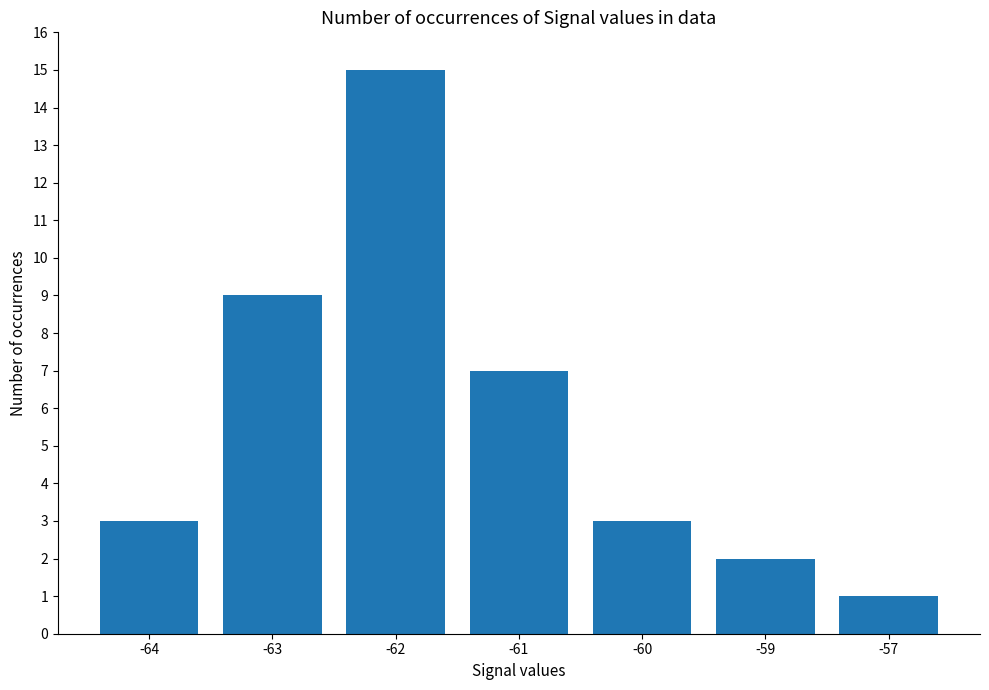

What is the difference between the values at -62 and -63?

6